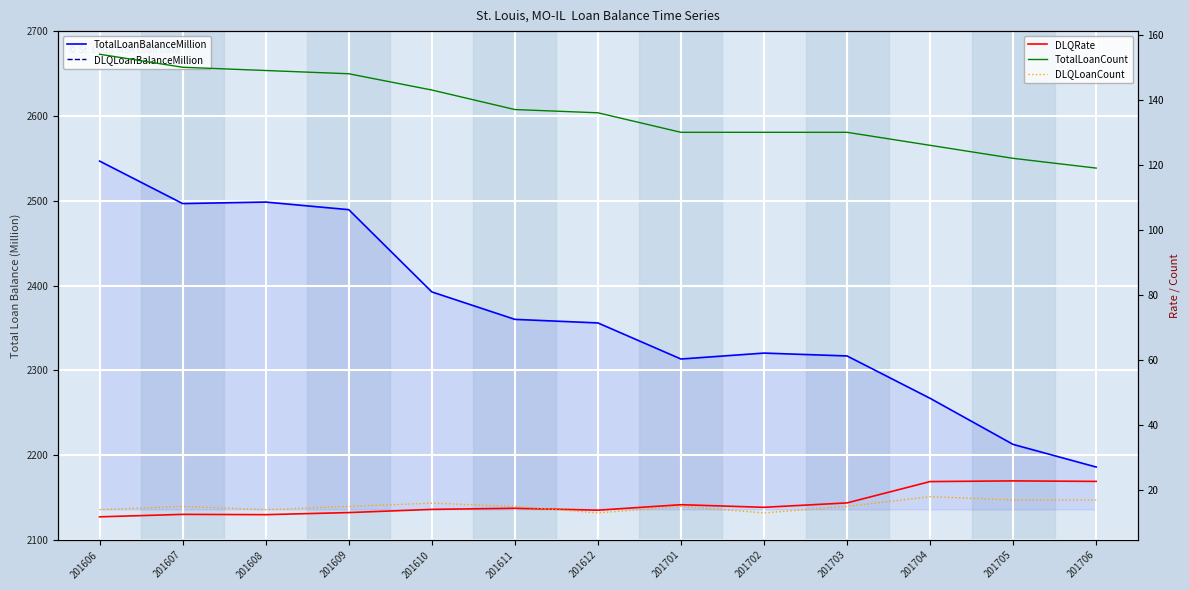

True or false: TotalLoanBalanceMillion and TotalLoanCount cross at least once.

False